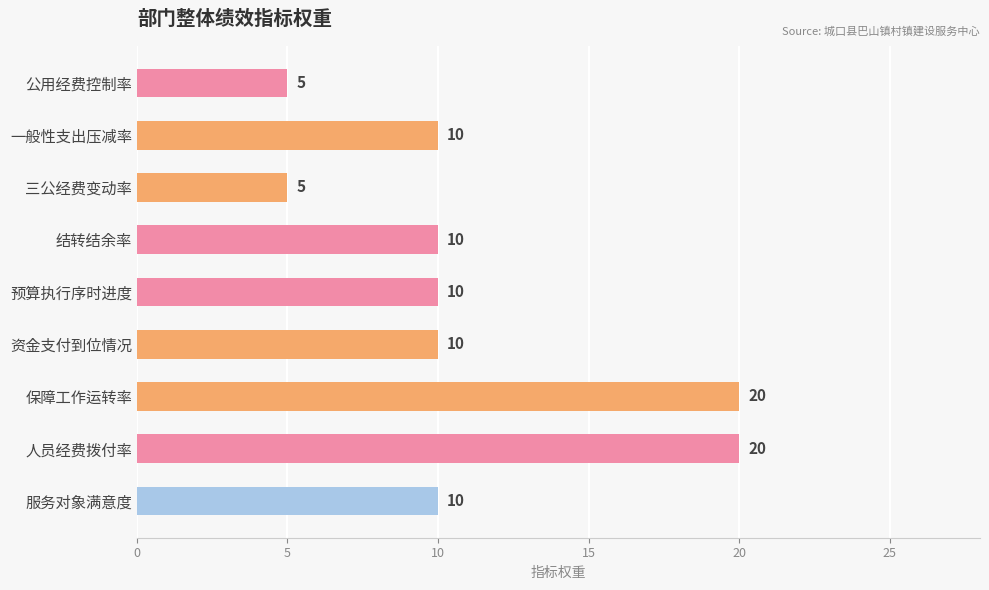

How many data points does each series have?

9